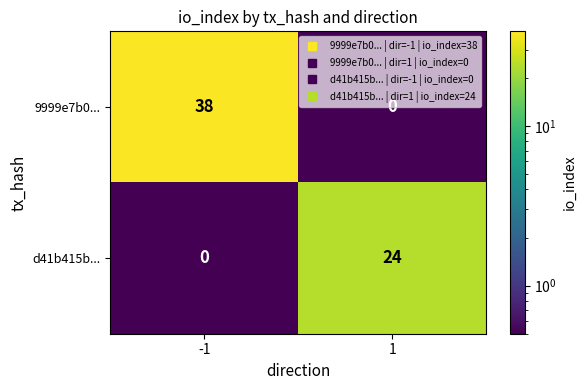

What is the highest value of the d41b415b... series?

24